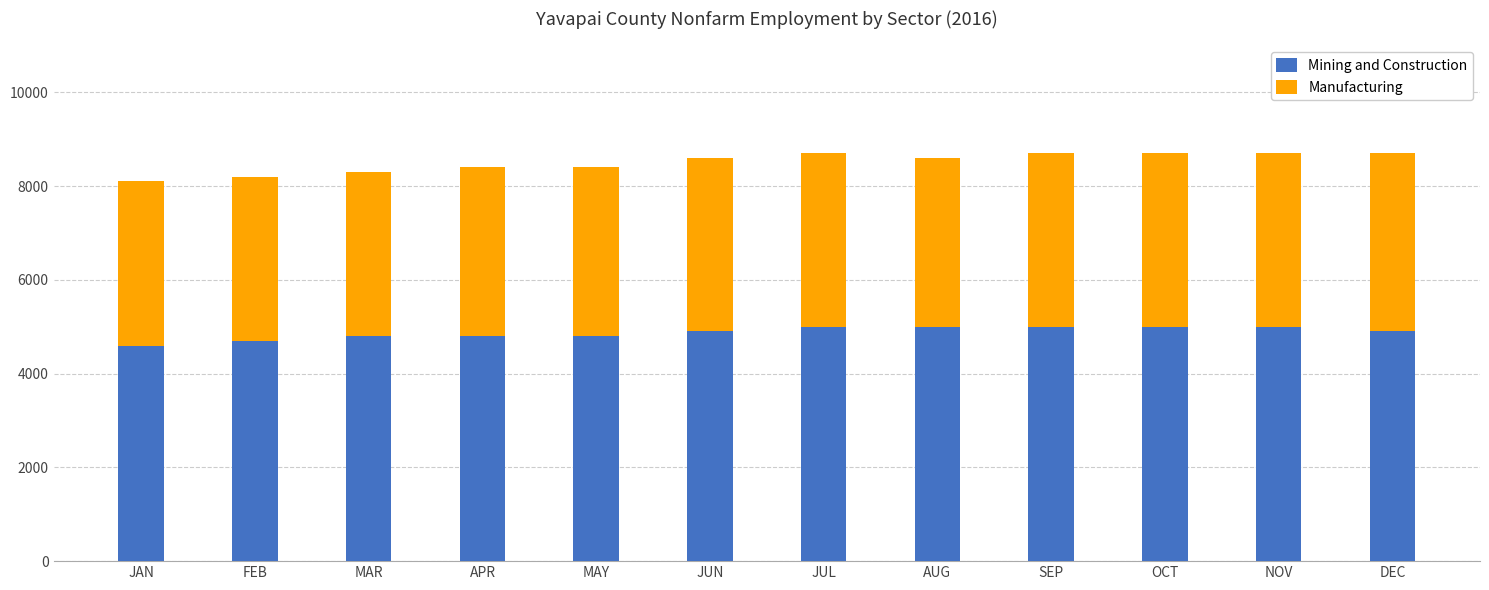

What is the difference between the maximum and minimum values in the Mining and Construction series?

400